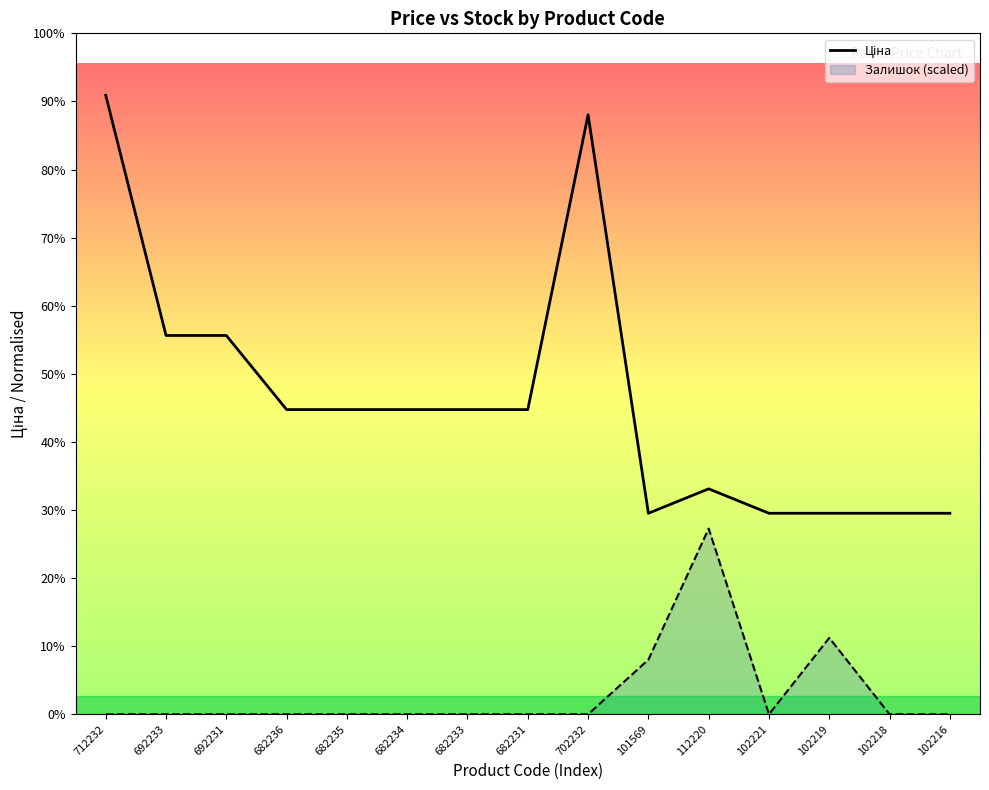

At which label is the value closest to 20210?

692233